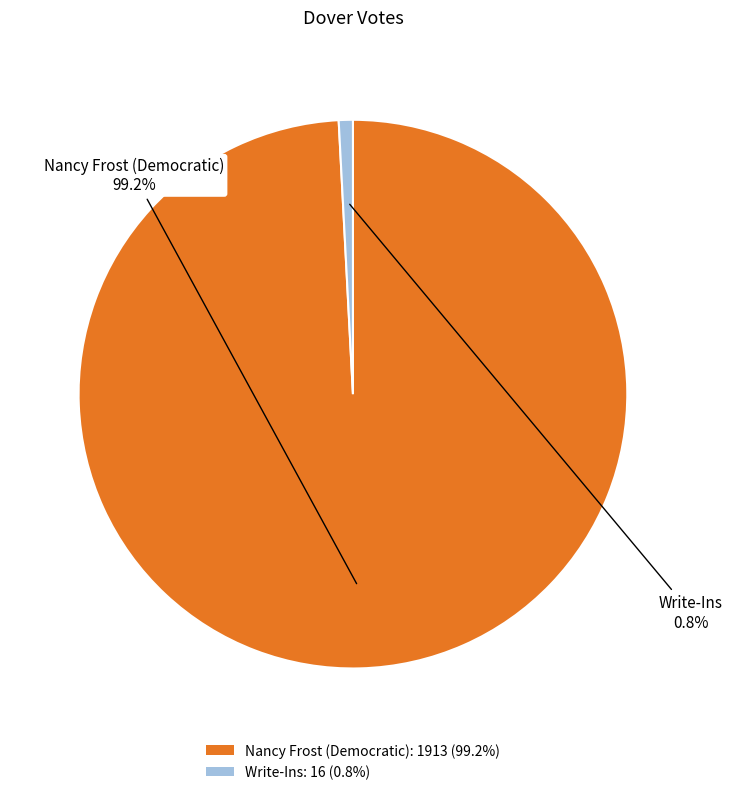

What portion of the pie excludes Write-Ins?

99.2%